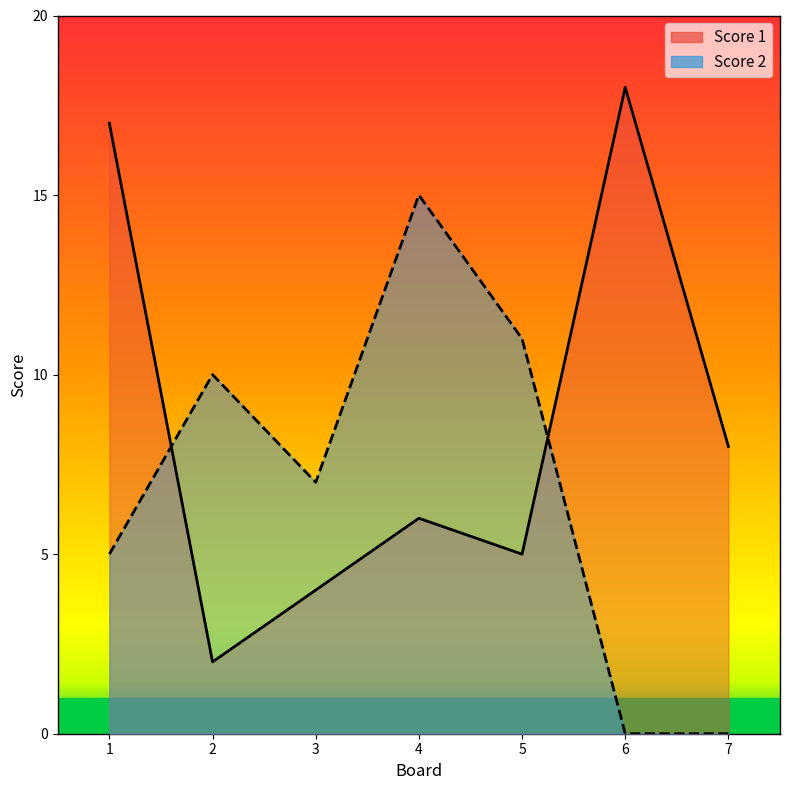

List the series in order of their overall mean, lowest first.

Score 2, Score 1